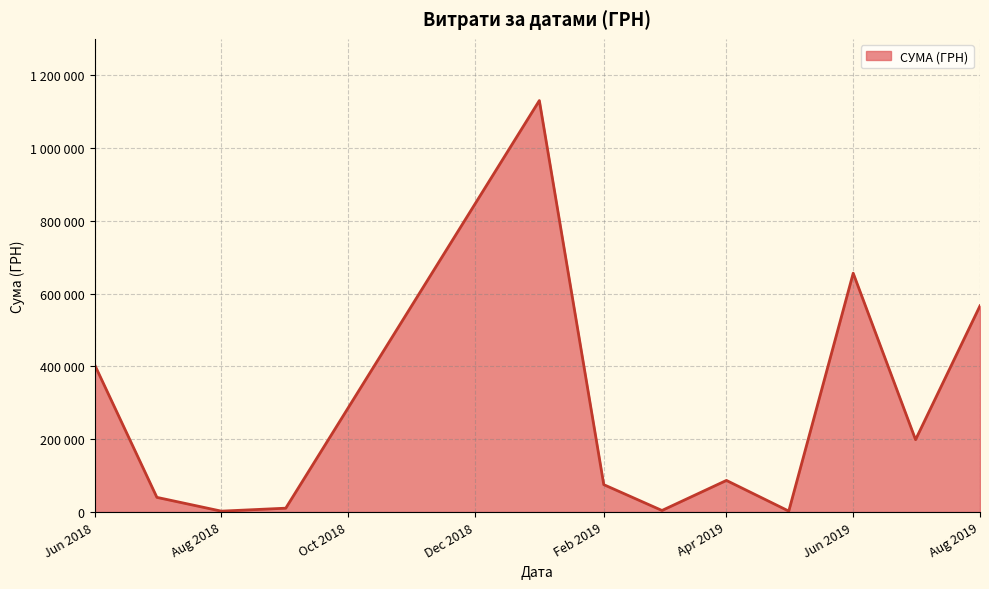

What is the greatest value displayed?

1115630.5